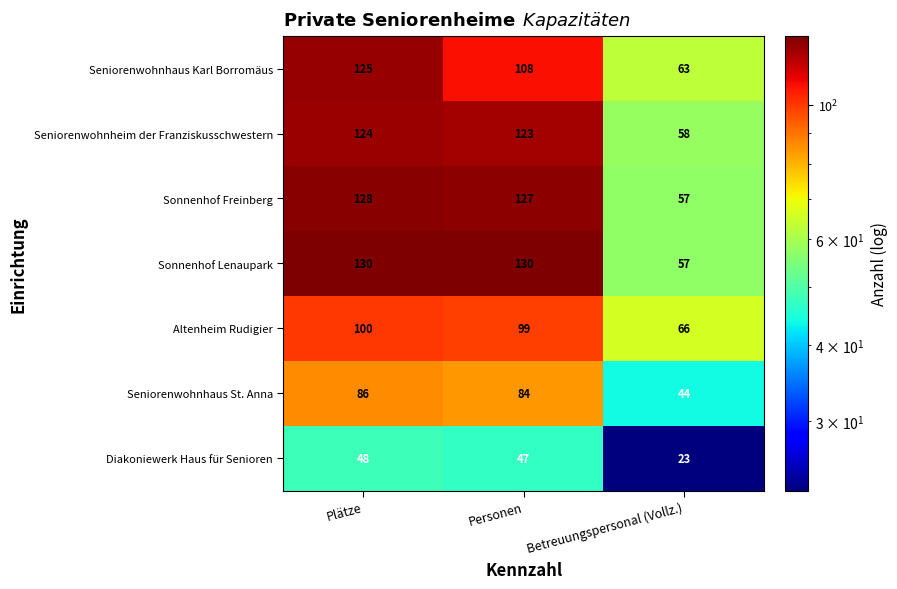

What is the approximate value of Seniorenwohnhaus Karl Borromäus at Personen, to the nearest 10?

110